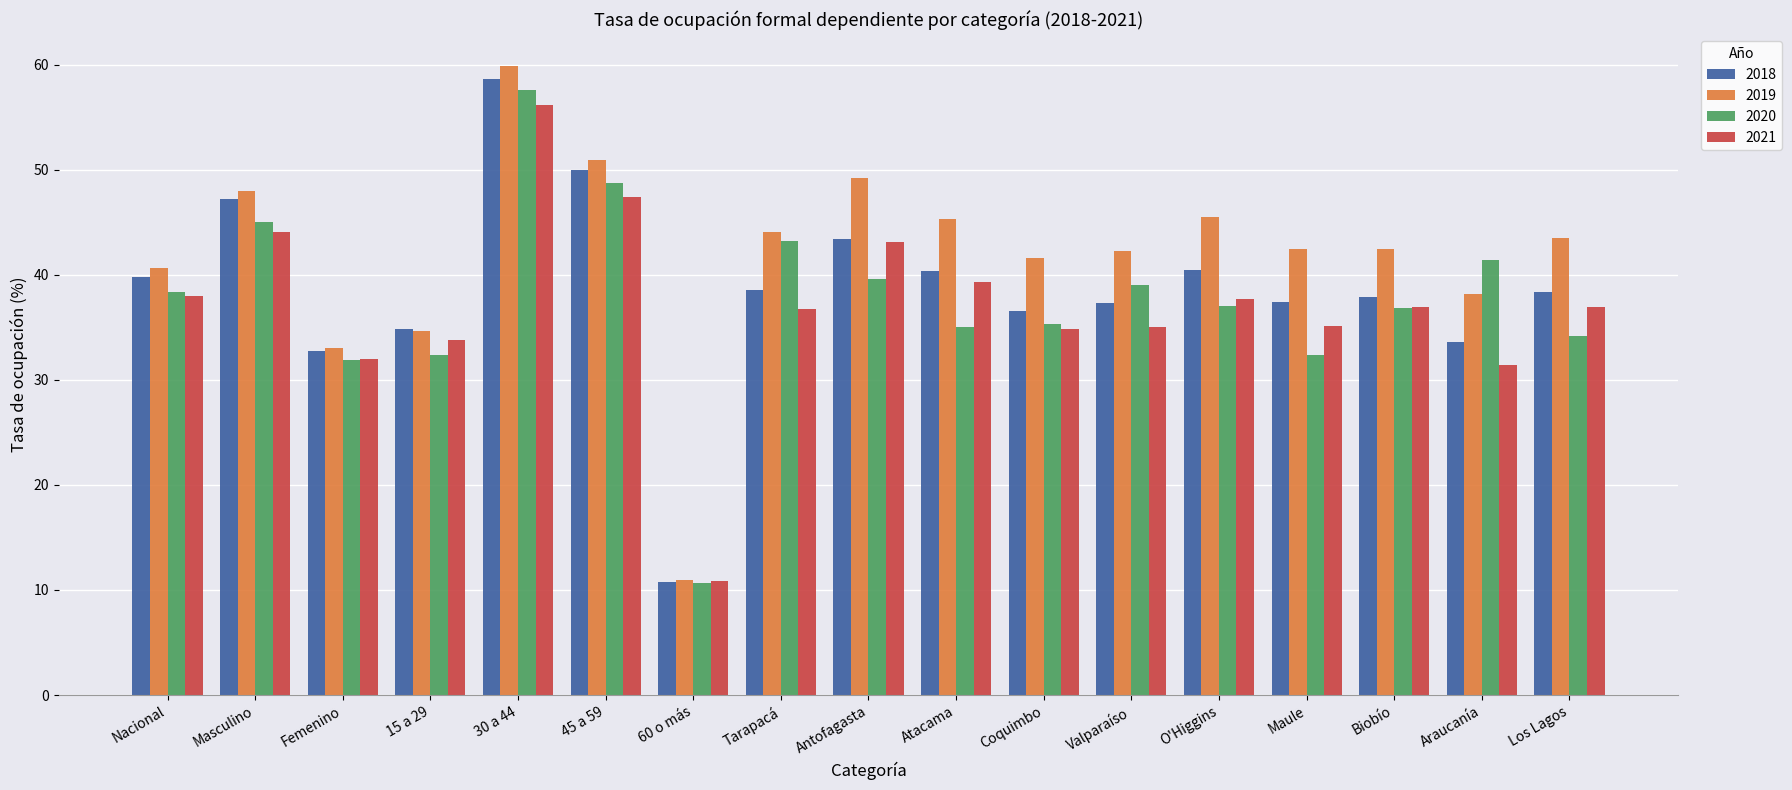

What is the label of the 1st bar from the left?

Nacional